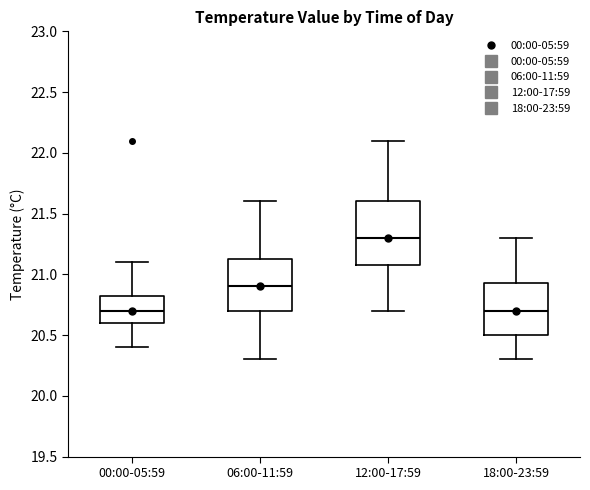

Which box is the tallest, from its lower edge to its upper edge?

12:00-17:59